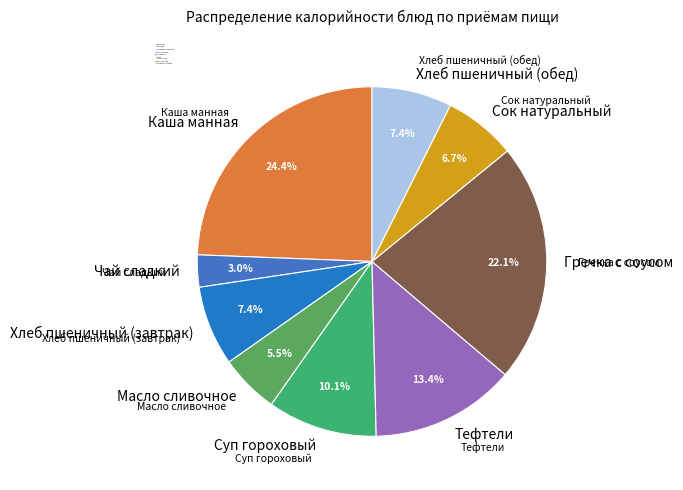

Which has a higher value, Тефтели or Хлеб пшеничный (завтрак)?

Тефтели